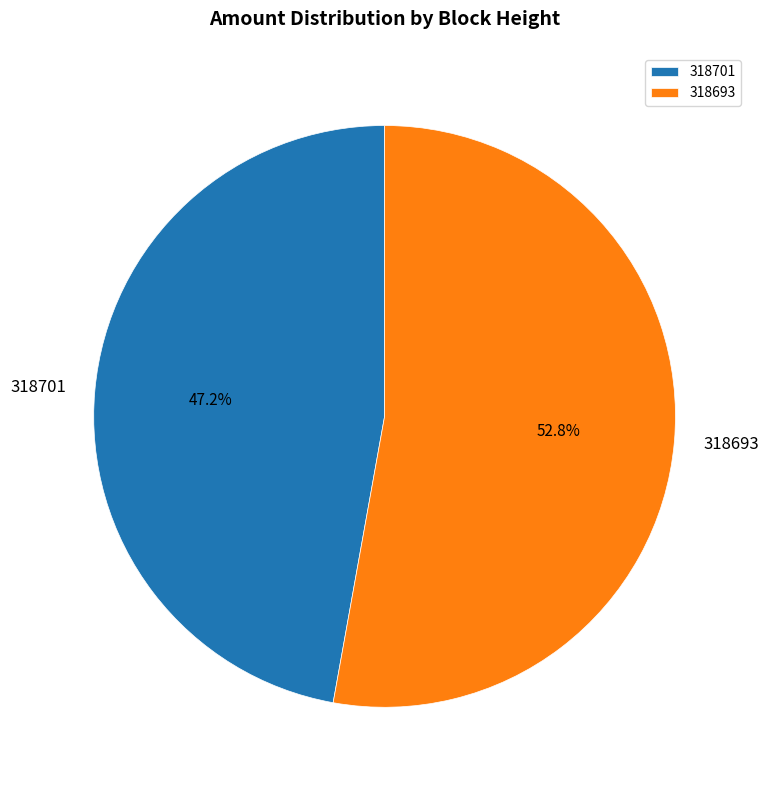

To the nearest percent, what is the difference between the 318693 and 318701 slice percentages?

6%